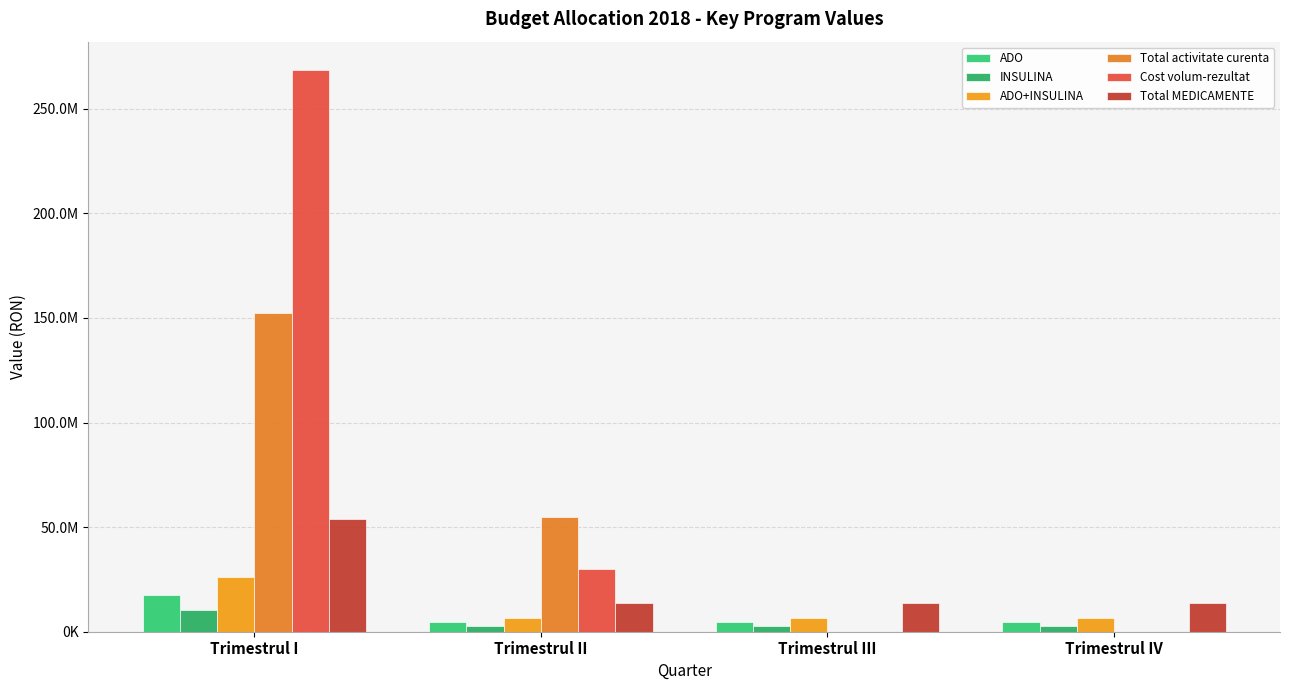

Are the bars grouped side by side (vs. stacked)?

Yes